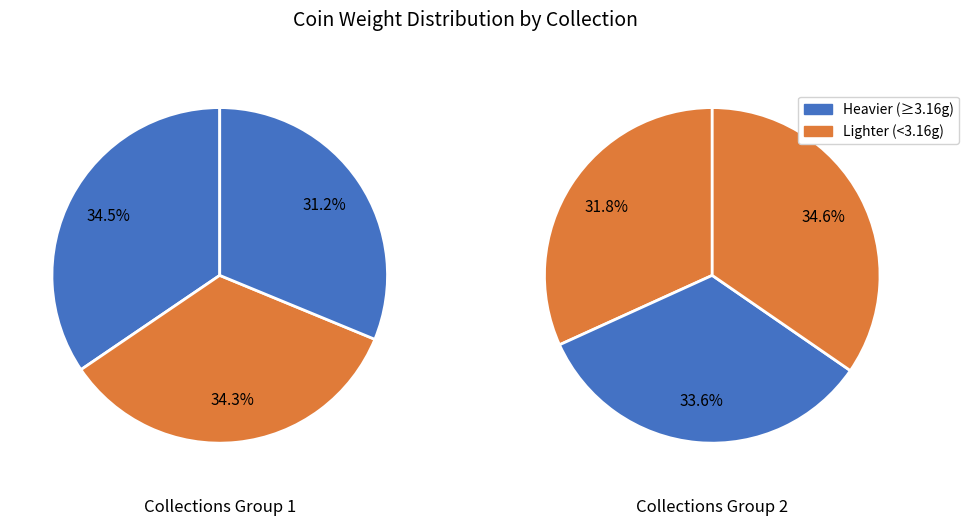

Is there any slice that represents more than half of the pie?

No